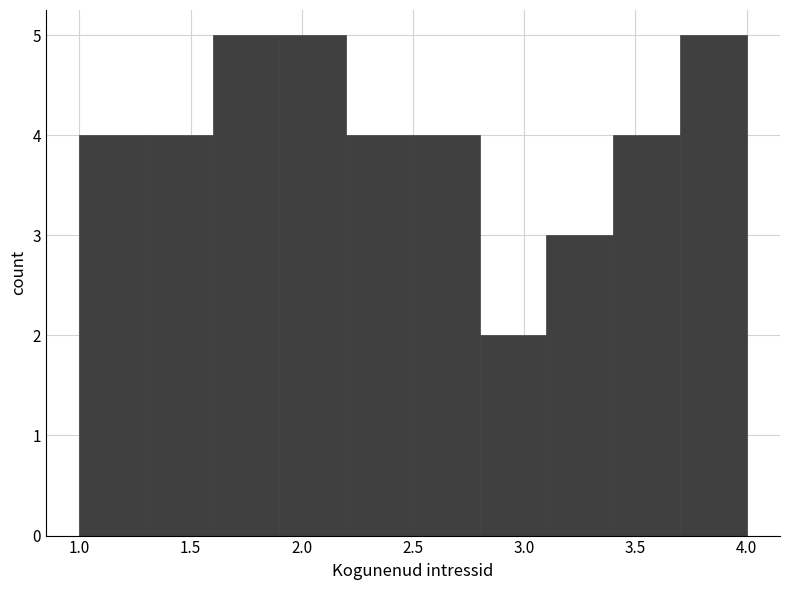

How tall is the bar that spans 1.0 to 1.3 on the x-axis? The values are not printed on the chart, so give them approximately, as read against the axis.

4